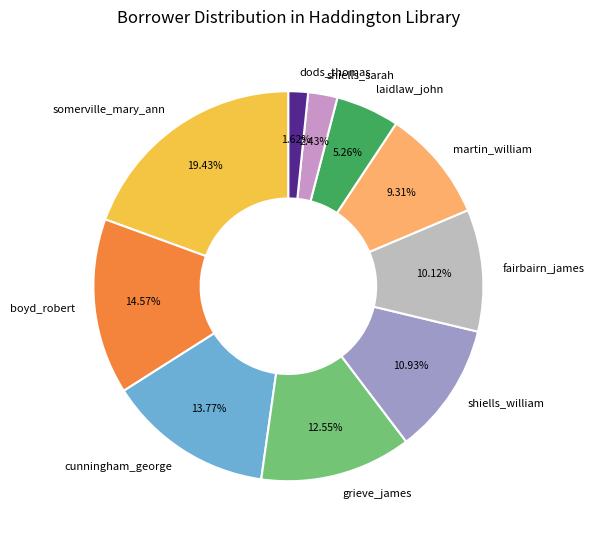

Which category has the smallest portion of the pie?

dods_thomas